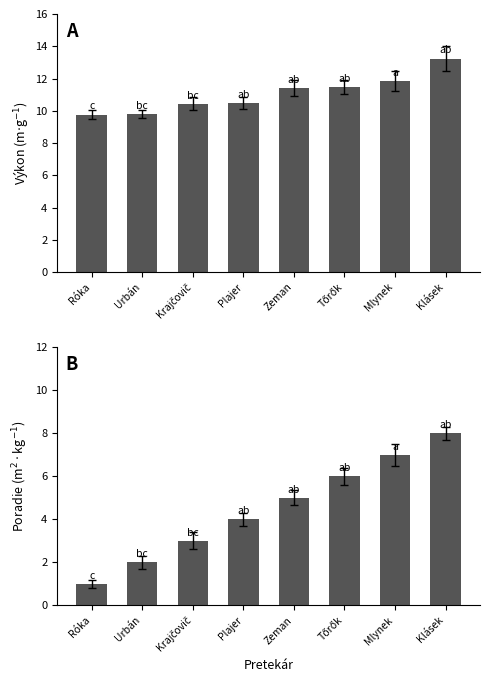

Is the value of Poradie at Mlynek greater than the value of Výkon at Zeman?

No